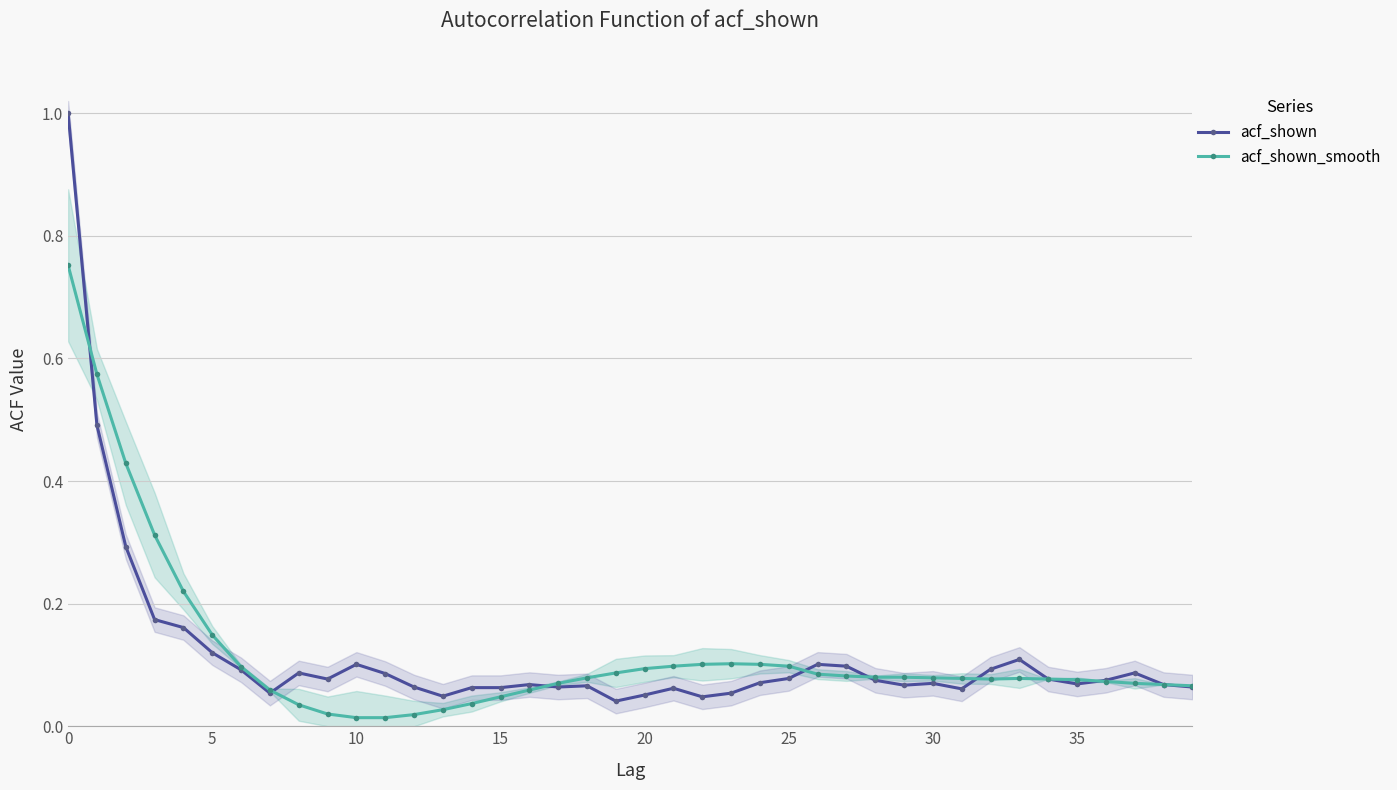

After their last crossing, which series has the higher values: acf_shown_smooth or acf_shown?

acf_shown